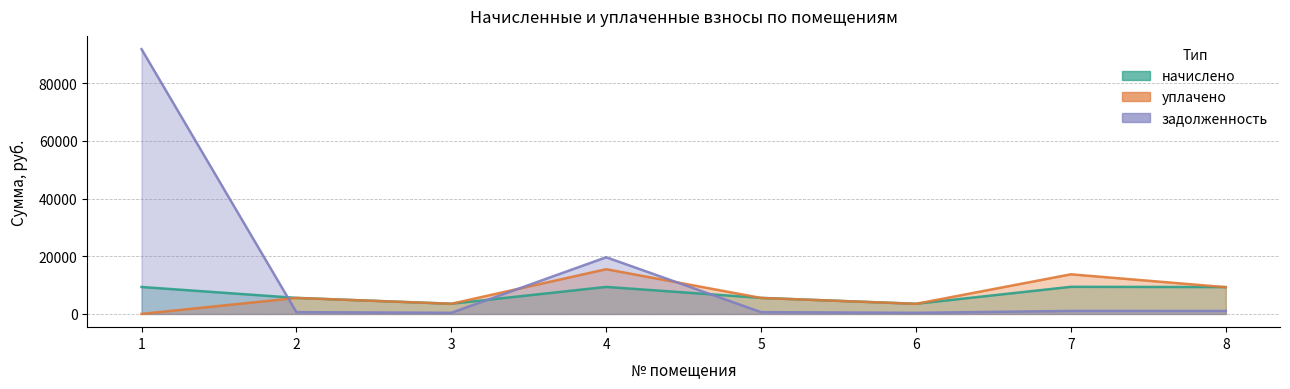

What is the total value across all series at 1?

101119.9